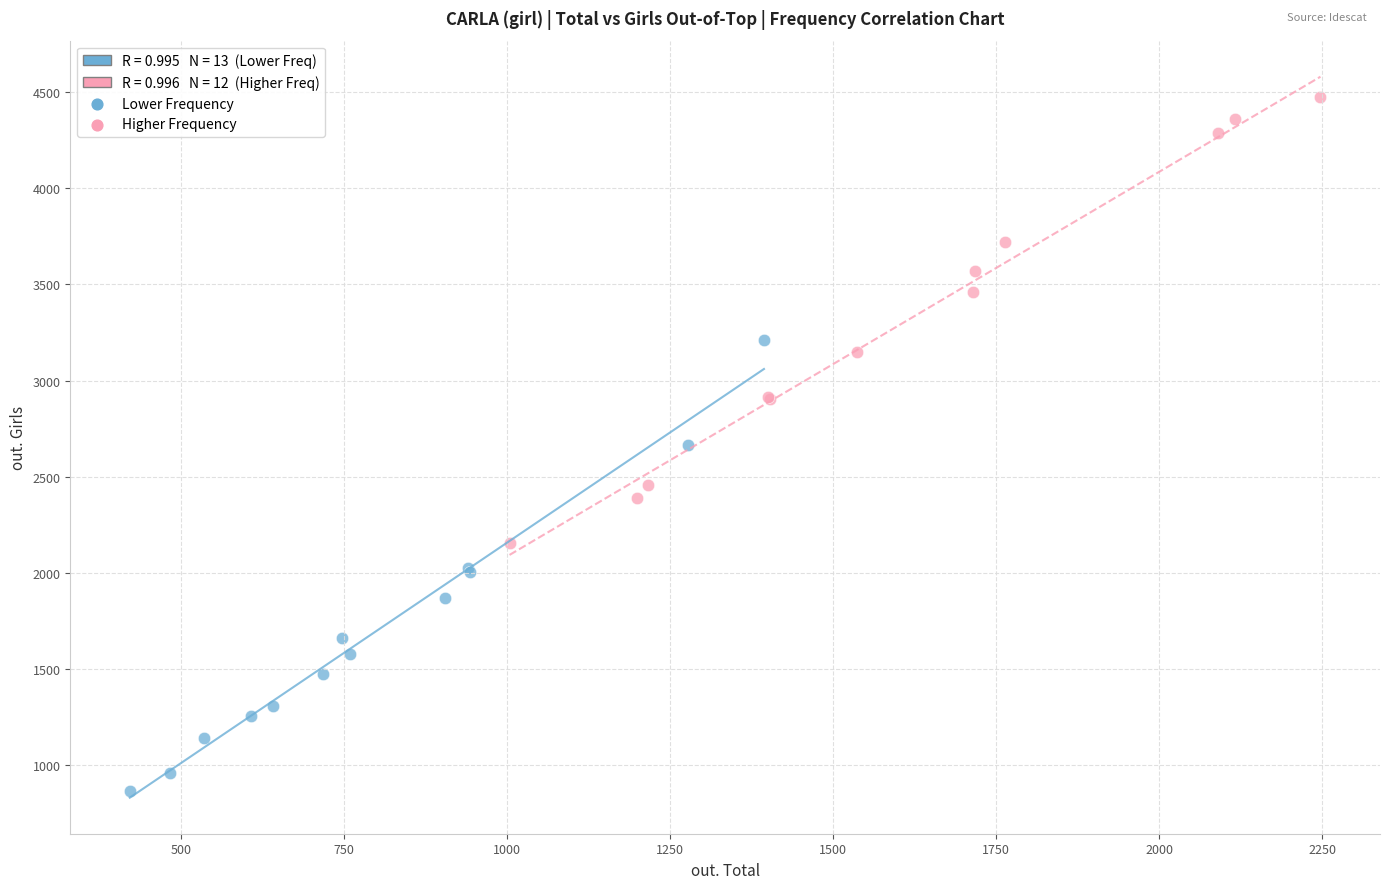

Which series contains the lowest Y value?

Lower Frequency